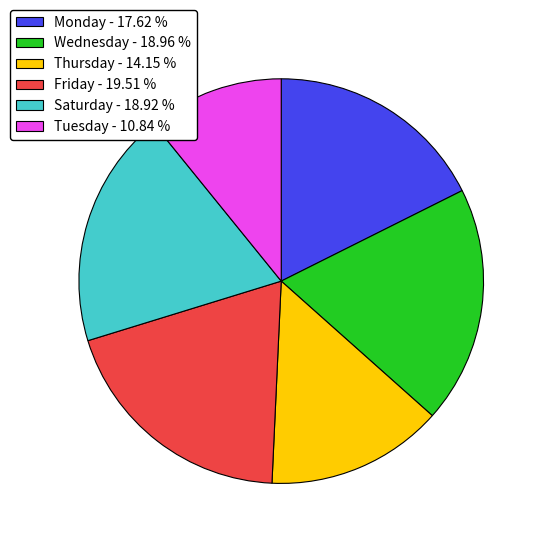

Is there a majority slice in this chart?

No